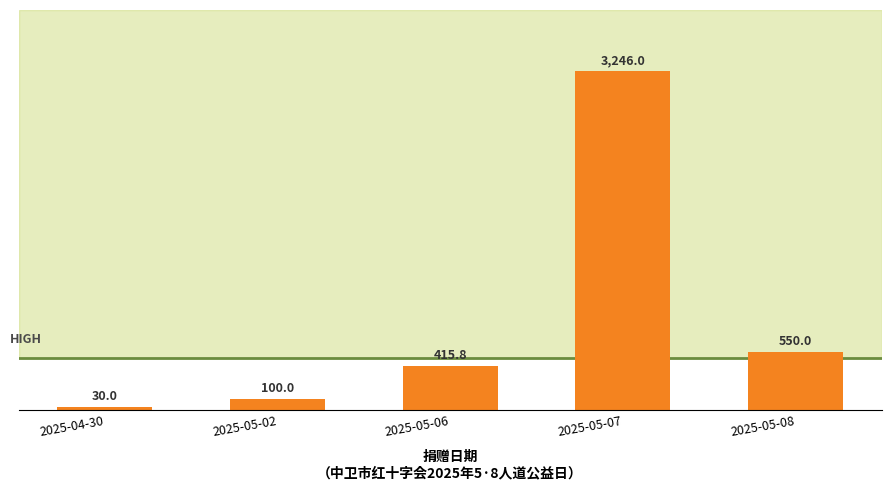

What position from the right is 2025-05-07?

2